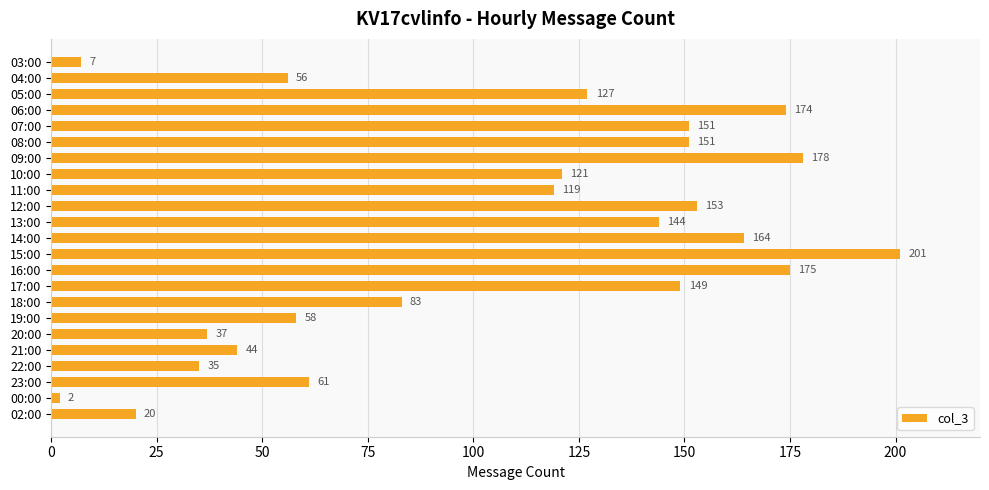

Approximately how many times larger is the value at 07:00 compared to 05:00?

1.2